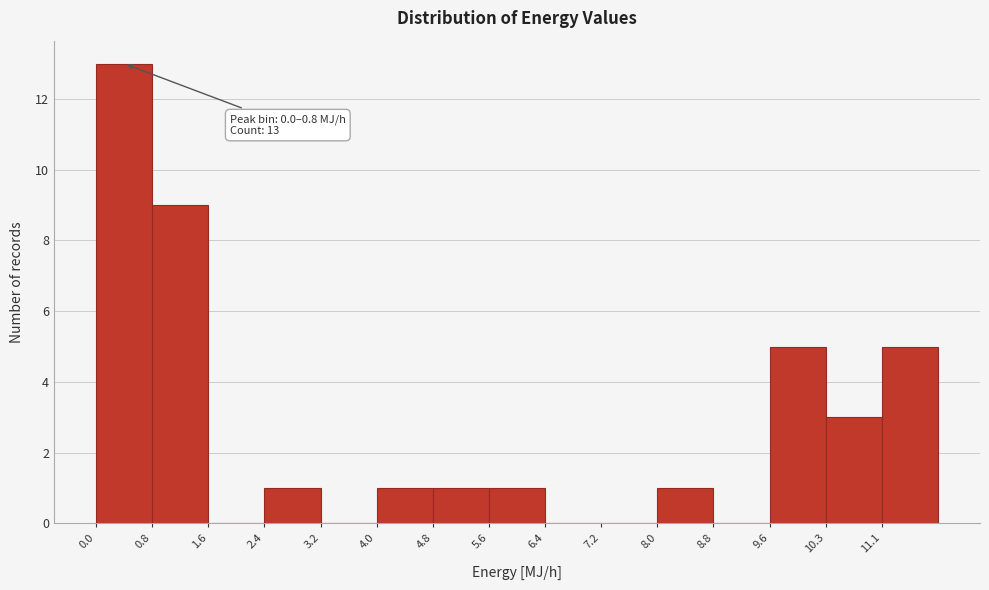

Over which range of the x-axis is the bar tallest?

0.0 to 0.8